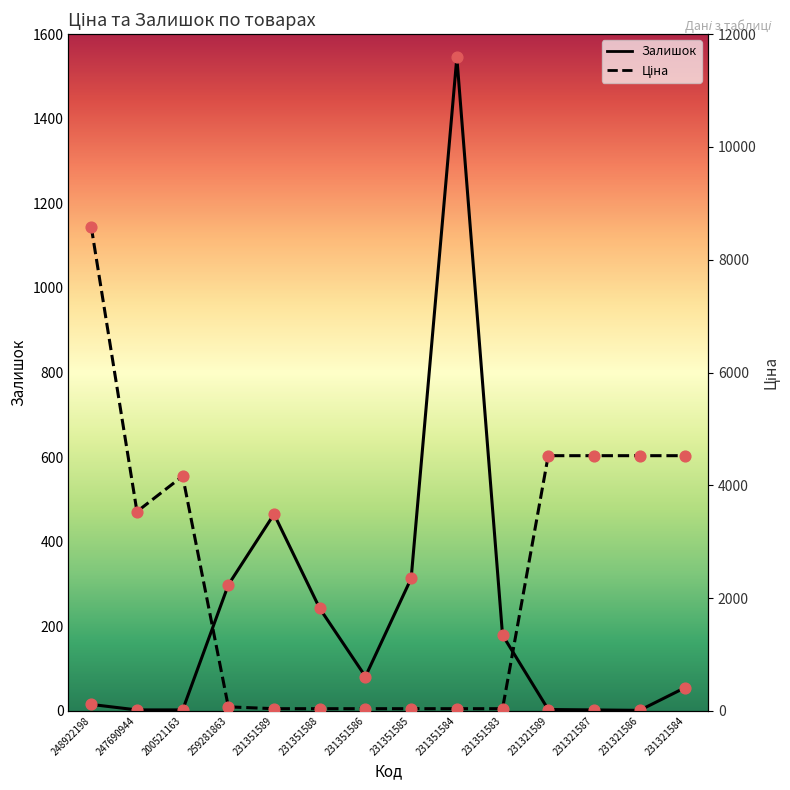

What is the total value across all series at 231351586?

118.0